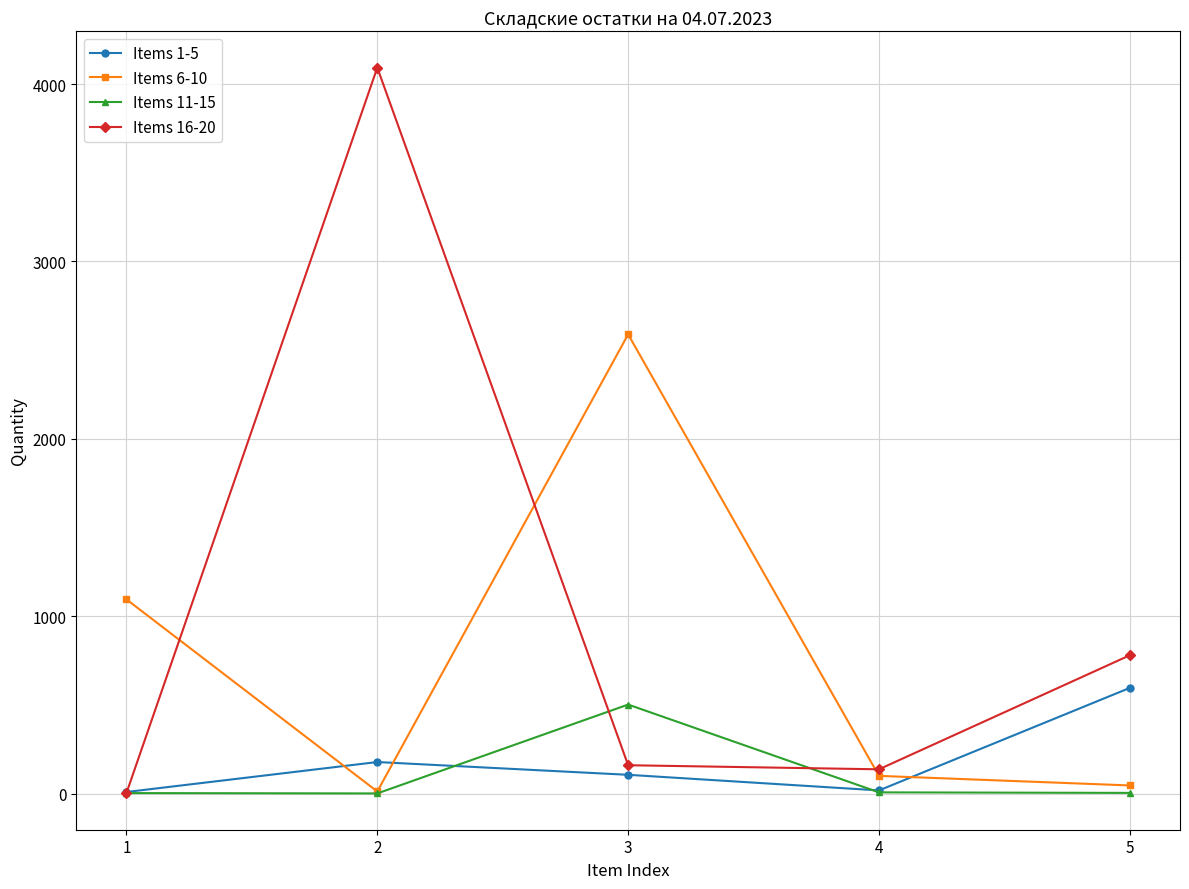

What is the difference between the maximum and minimum values in the Items 16-20 series?

4090